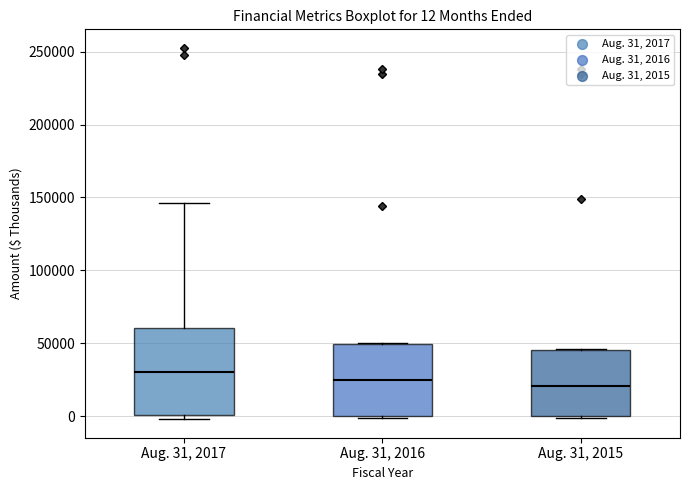

Which box is the tallest, from its lower edge to its upper edge?

Aug. 31, 2017